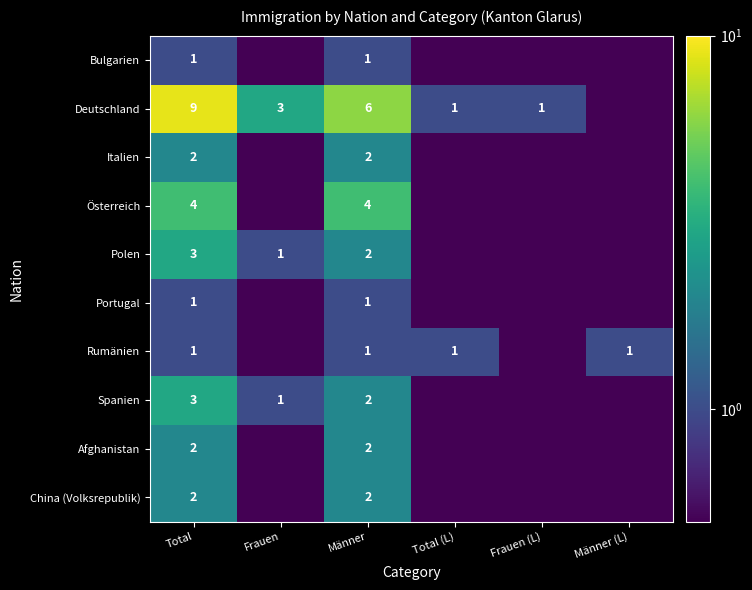

Count the number of categories in the chart.

6